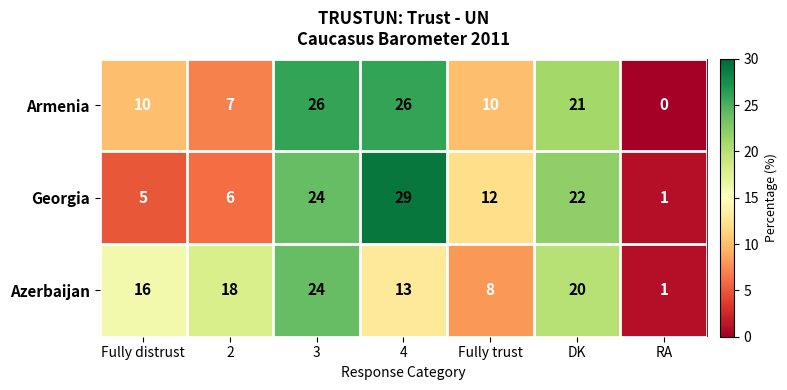

Which series changed the most between Fully distrust and Fully trust?

Azerbaijan